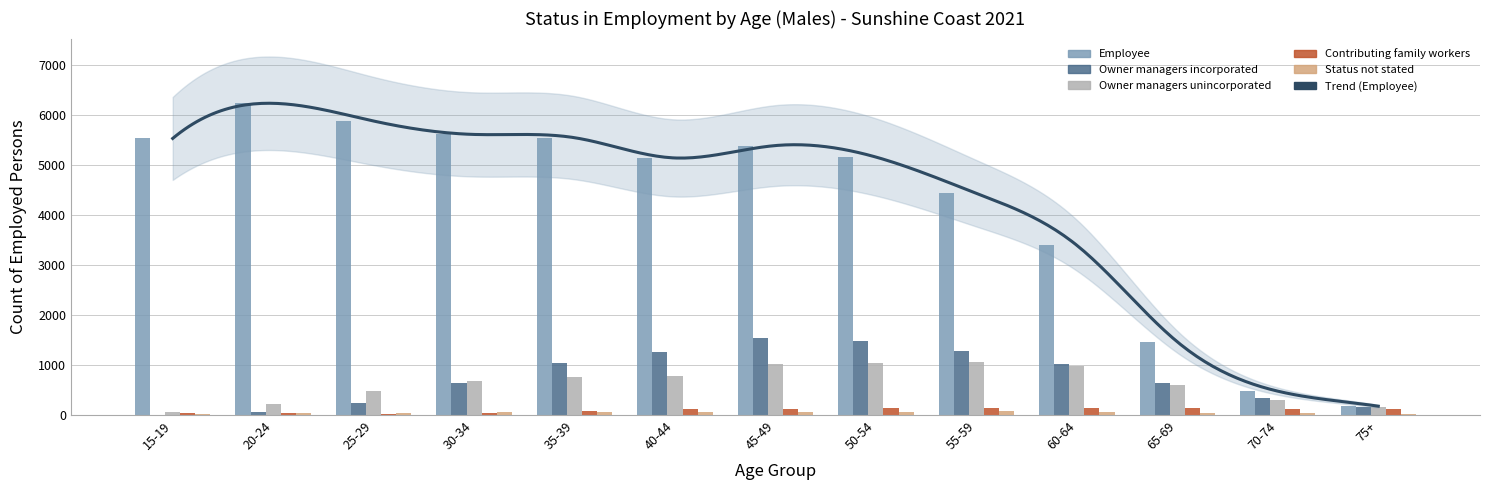

Where is Owner managers unincorporated nearest to the value 551?

65-69